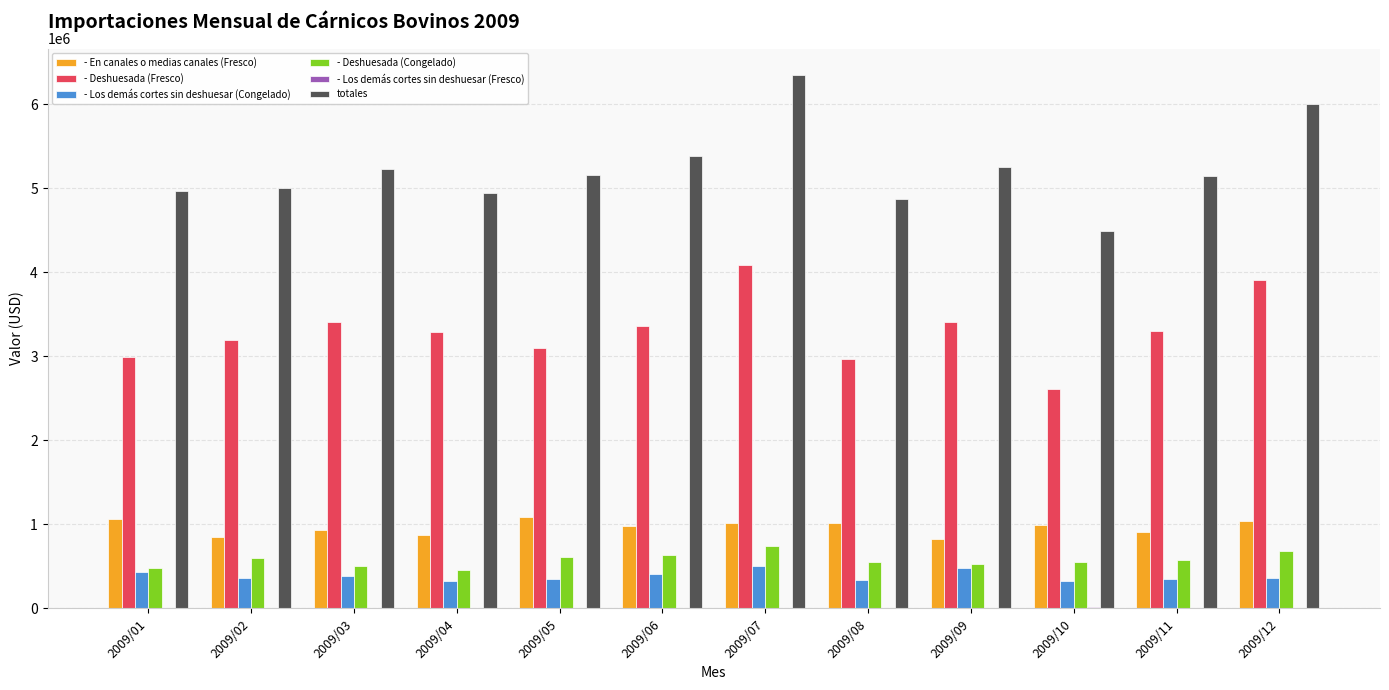

Which series changed the most between 2009/07 and 2009/08?

totales